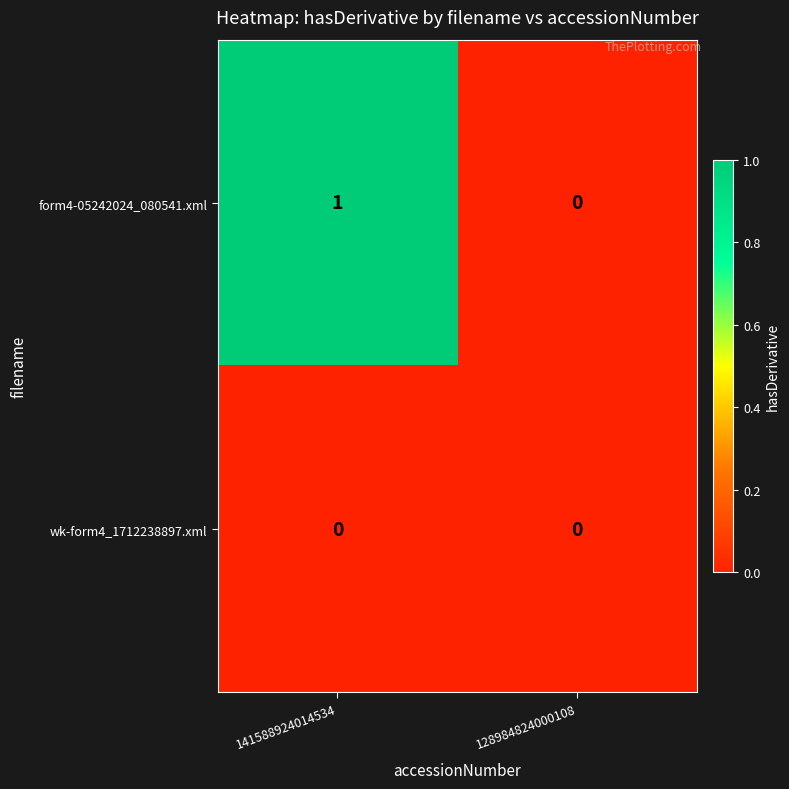

Reading right to left, extract all data points from this chart.

form4-05242024_080541.xml: 0	1
wk-form4_1712238897.xml: 0	0